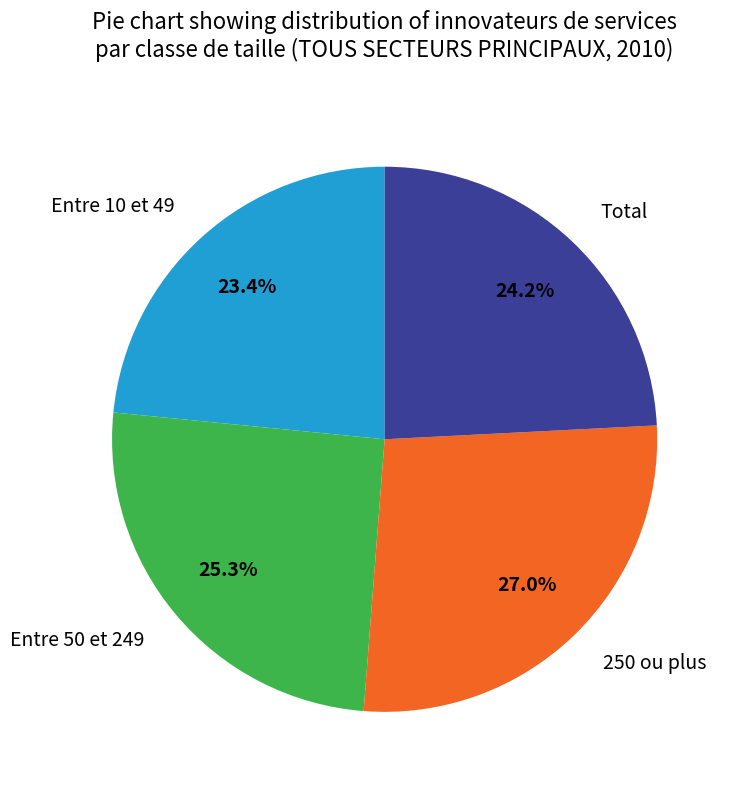

Which has a higher value, Total or Entre 10 et 49?

Total